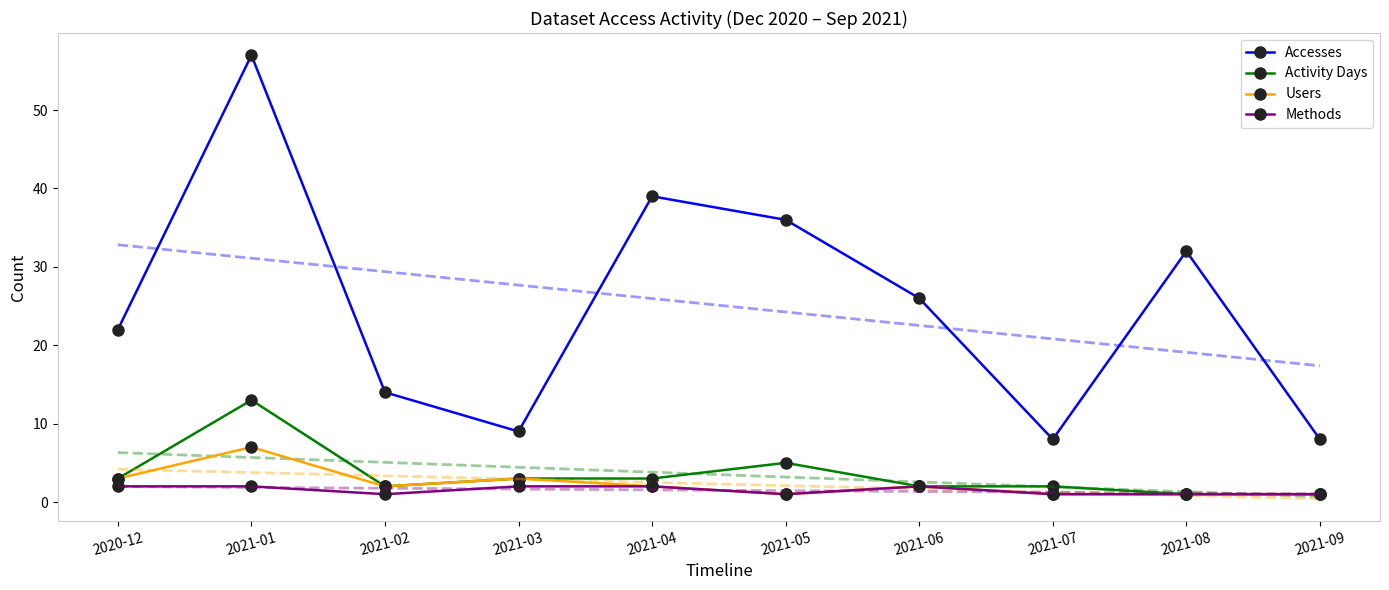

True or false: Activity Days and Users cross at least once.

False